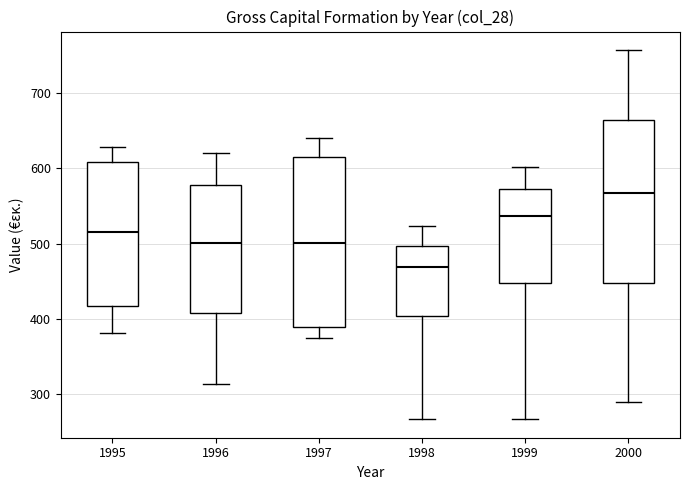

Where is the lower edge of the box at x = 1999 on the y-axis? The values are not printed on the chart, so give them approximately, as read against the axis.

450